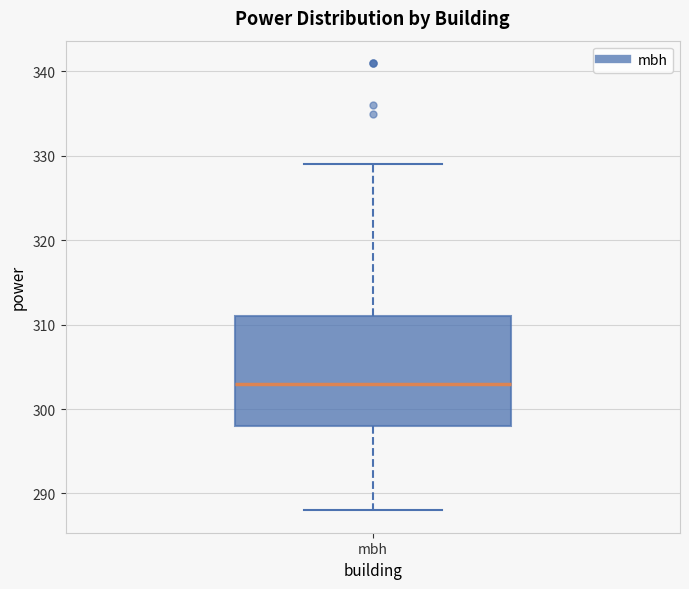

Read this box plot against the y-axis: the position of the median line, the range covered by the box, and the ends of both whiskers. The values are not printed on the chart, so give them approximately, as read against the axis.

median 303, box 298 to 311, whiskers 288 to 329